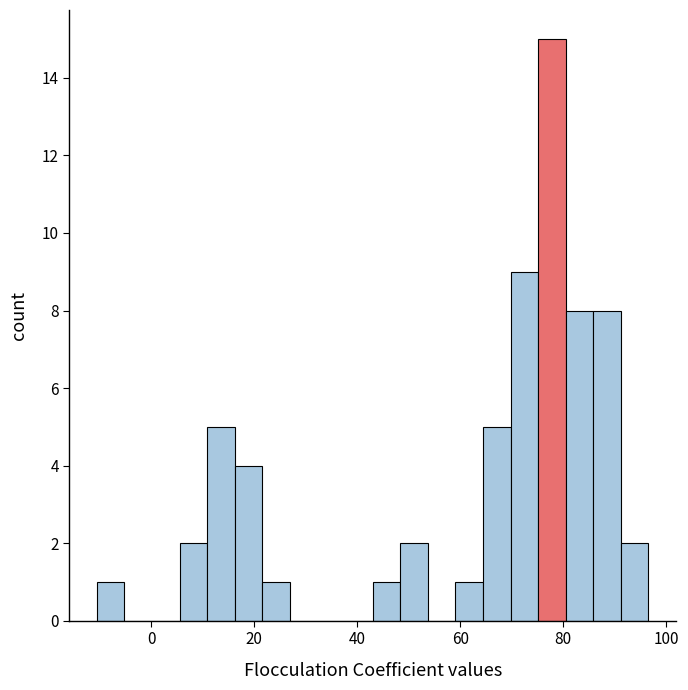

Read against the x-axis, roughly where is the centre of the tallest bar?

78